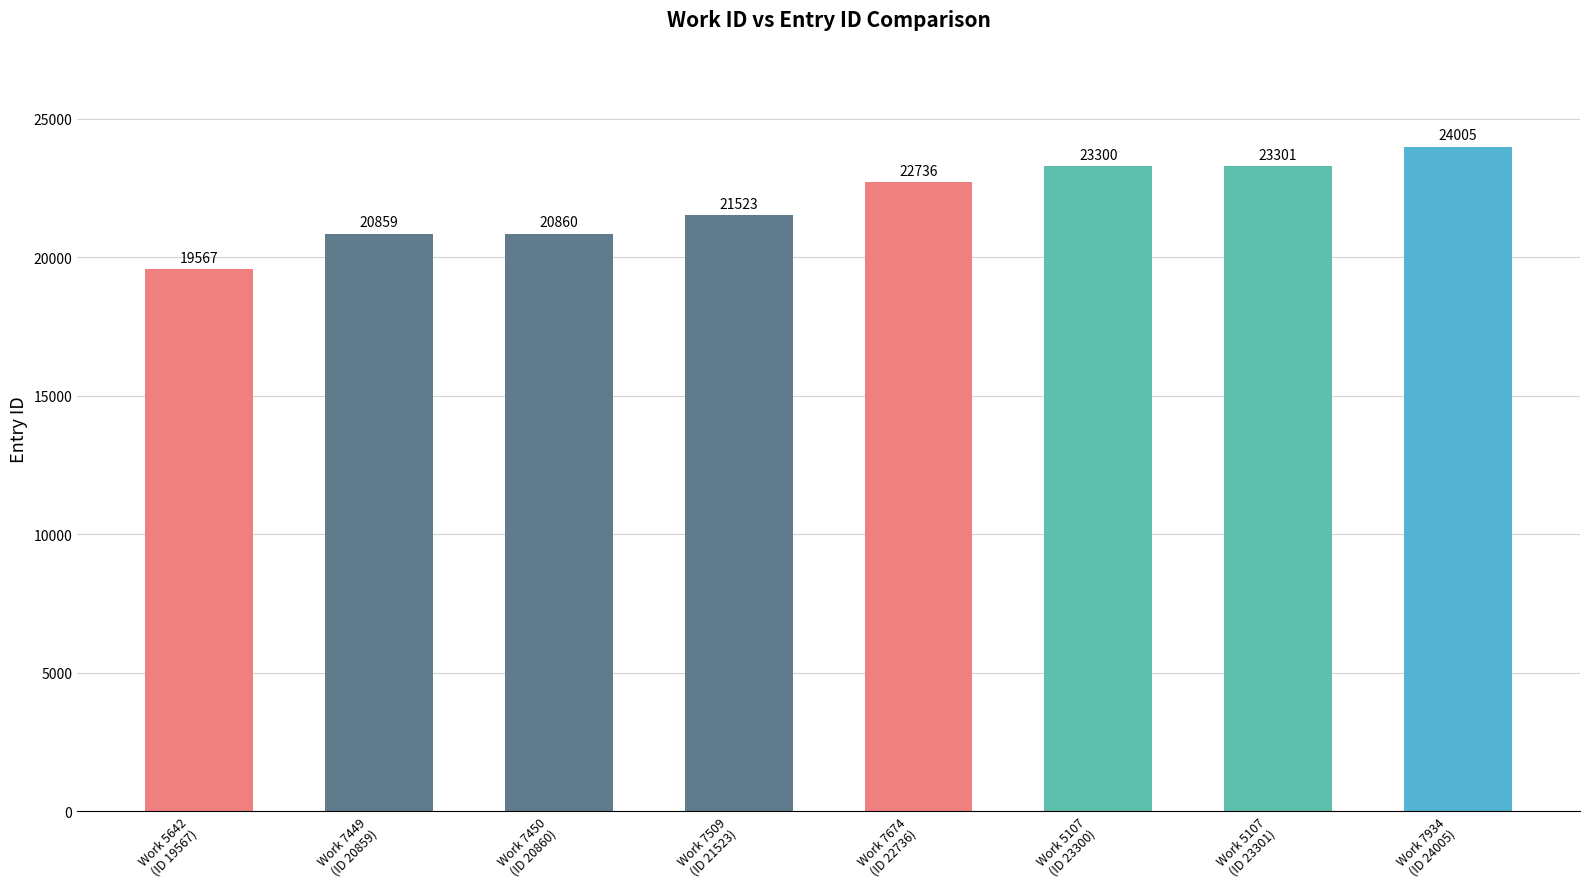

Between Work 7509
(ID 21523) and Work 5107
(ID 23300), which is larger?

Work 5107
(ID 23300)